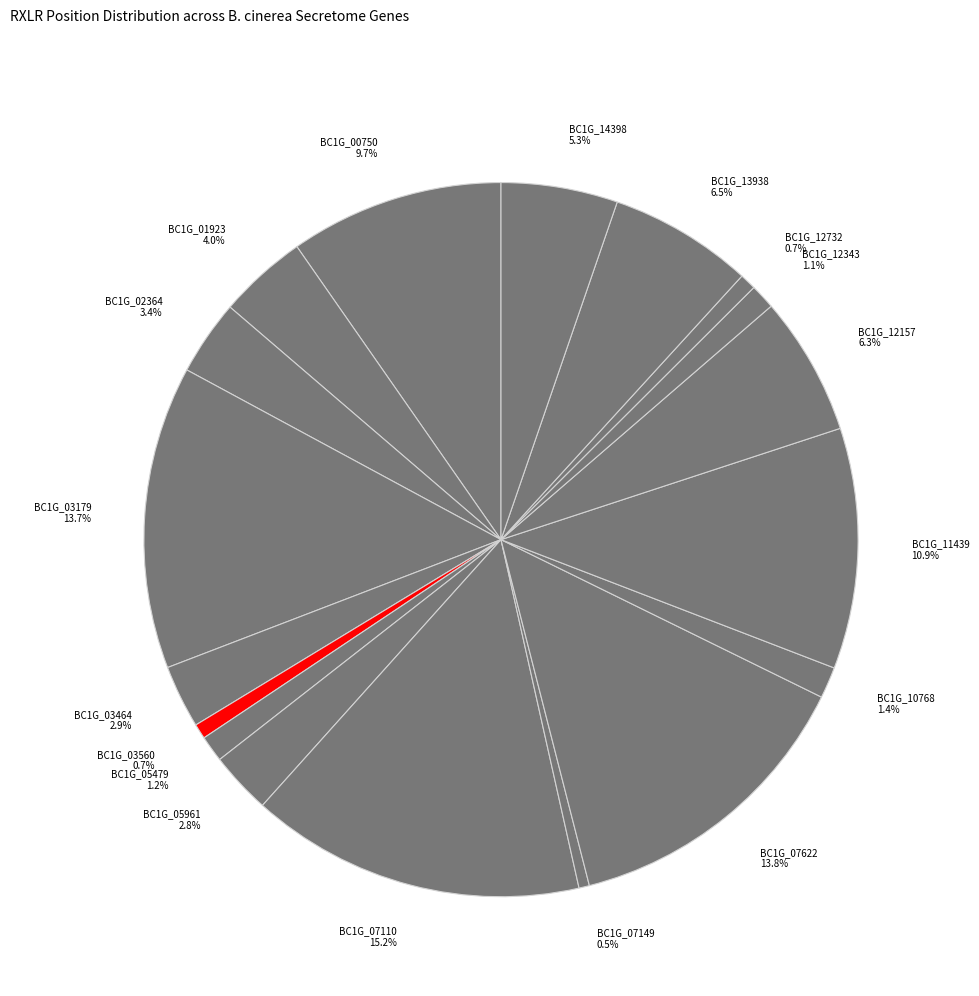

To the nearest percent, what portion does BC1G_11439 represent?

11%